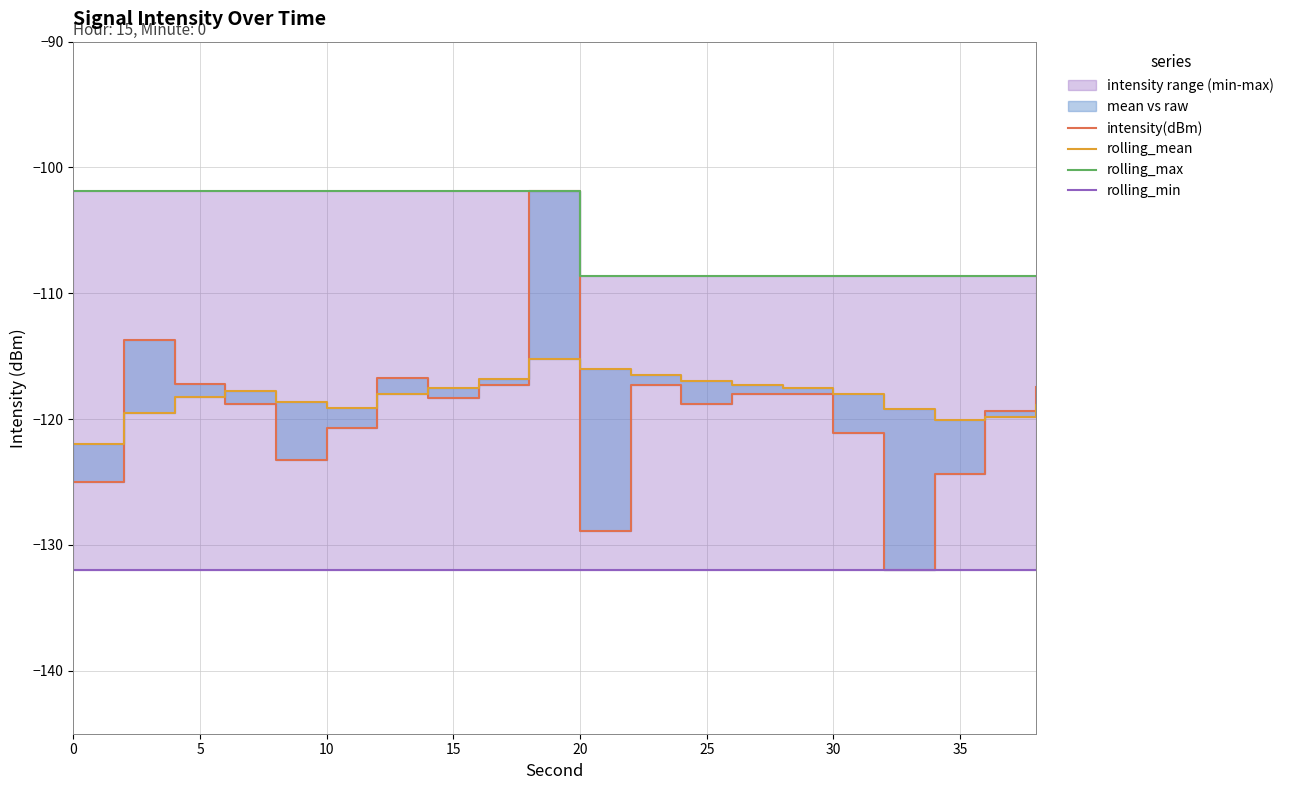

True or false: rolling_mean has more than 1 interior local peaks.

True